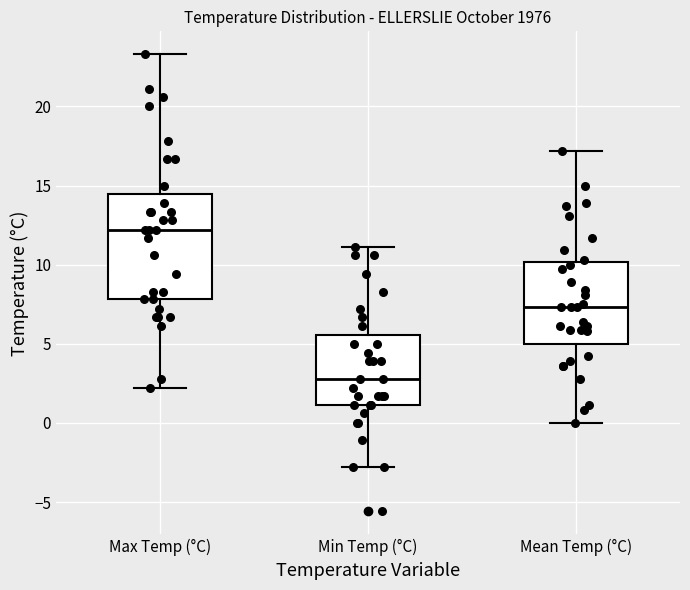

Reading left to right, read every box against the y-axis: the position of its median line, the range the box covers, and the ends of its whiskers. The values are not printed on the chart, so give them approximately, as read against the axis.

Max Temp (°C): median 12.0, box 8.0 to 14.5, whiskers 2.0 to 23.5
Min Temp (°C): median 3.0, box 1.0 to 5.5, whiskers -3.0 to 11.0
Mean Temp (°C): median 7.5, box 5.0 to 10.0, whiskers 0.0 to 17.0